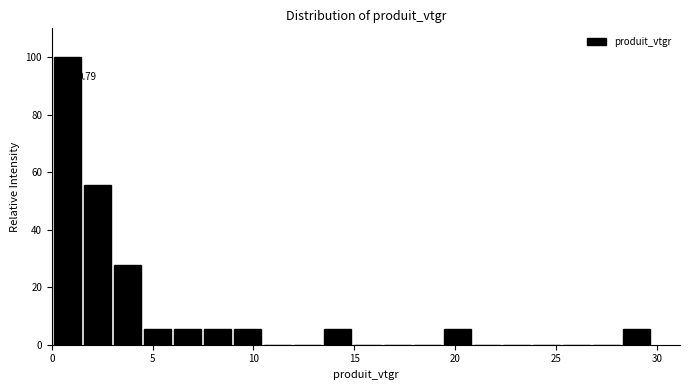

Read against the x-axis, roughly where is the centre of the tallest bar?

1.0